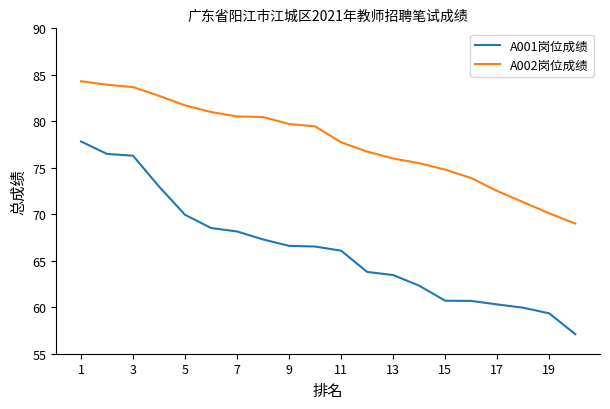

How many lines are shown in the chart?

2